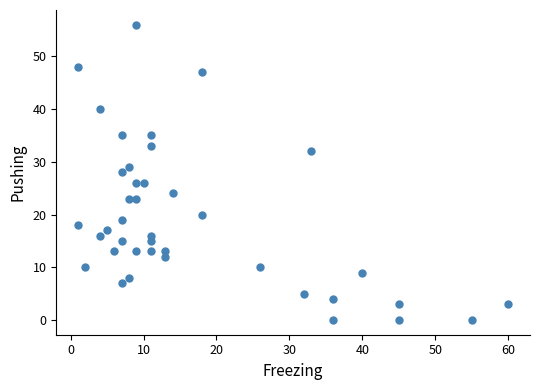

What is the range of X values (max minus min)?

59